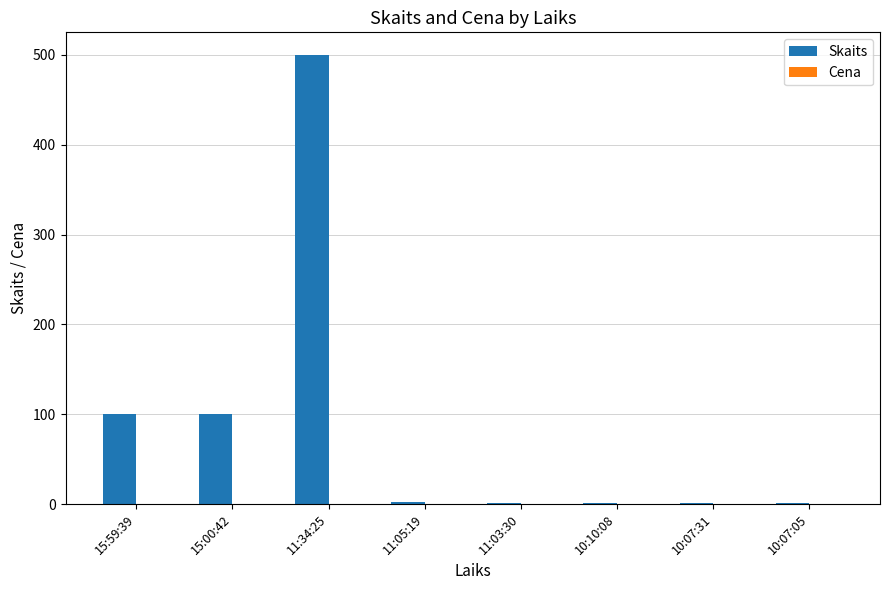

What is the greatest value displayed?

500.0